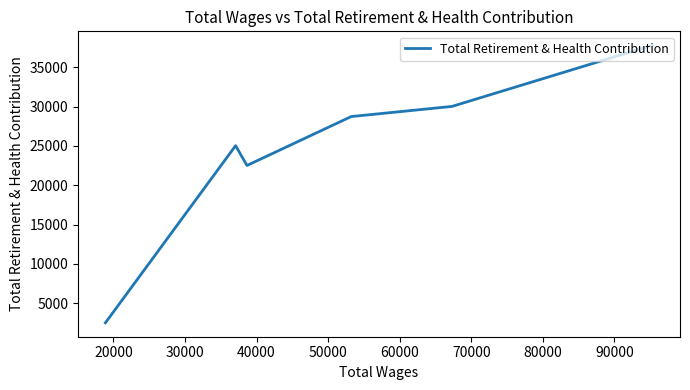

How many lines are shown in the chart?

1